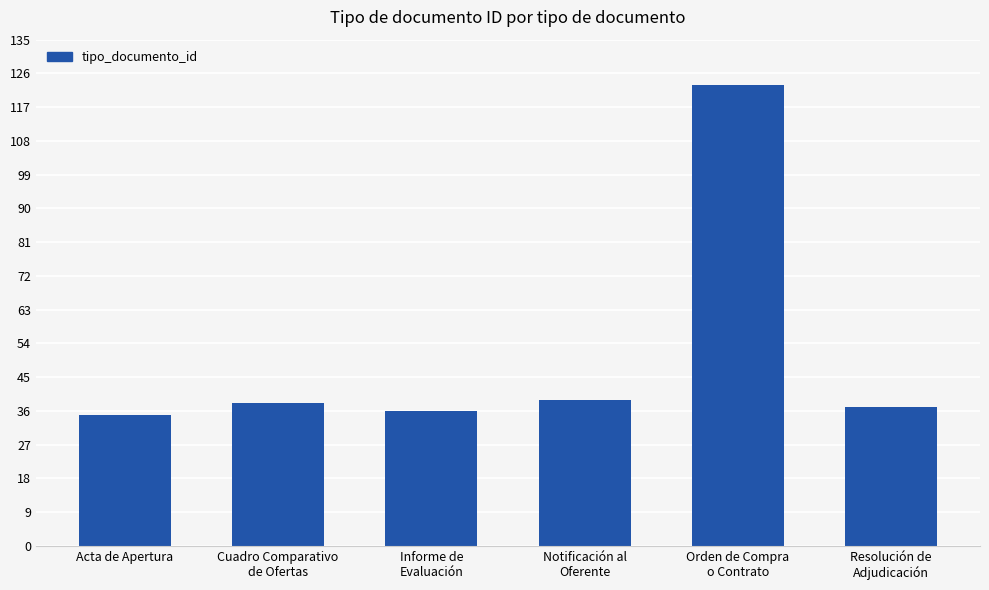

True or false: the data shows 41 at Orden de Compra
o Contrato.

False